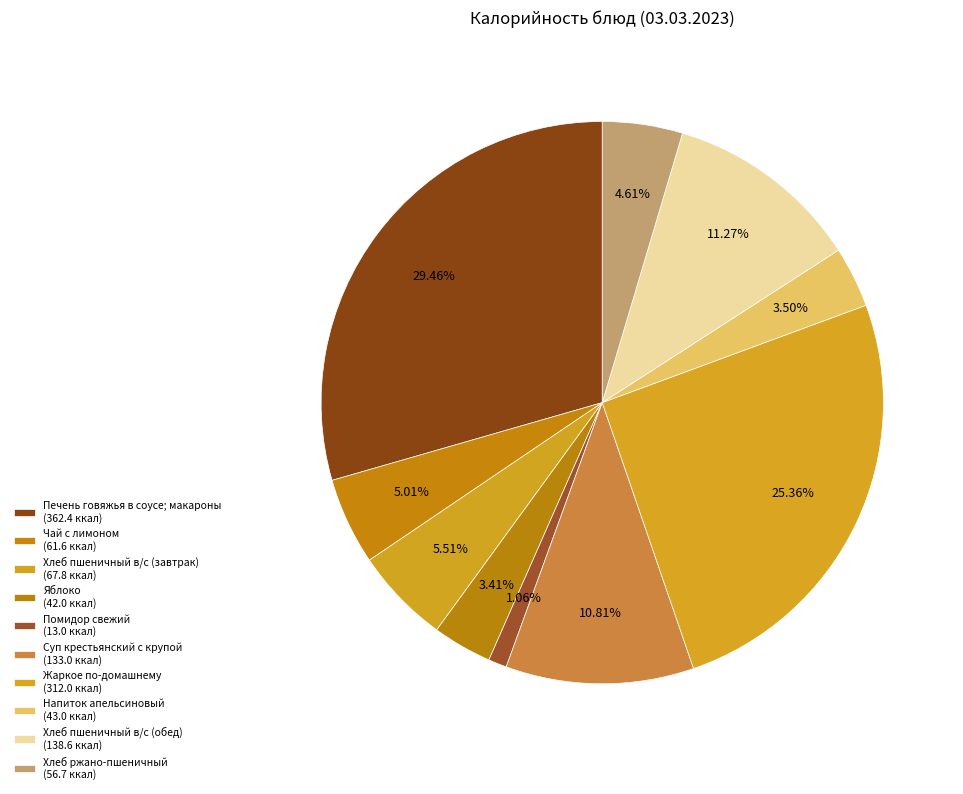

Is there a majority slice in this chart?

No